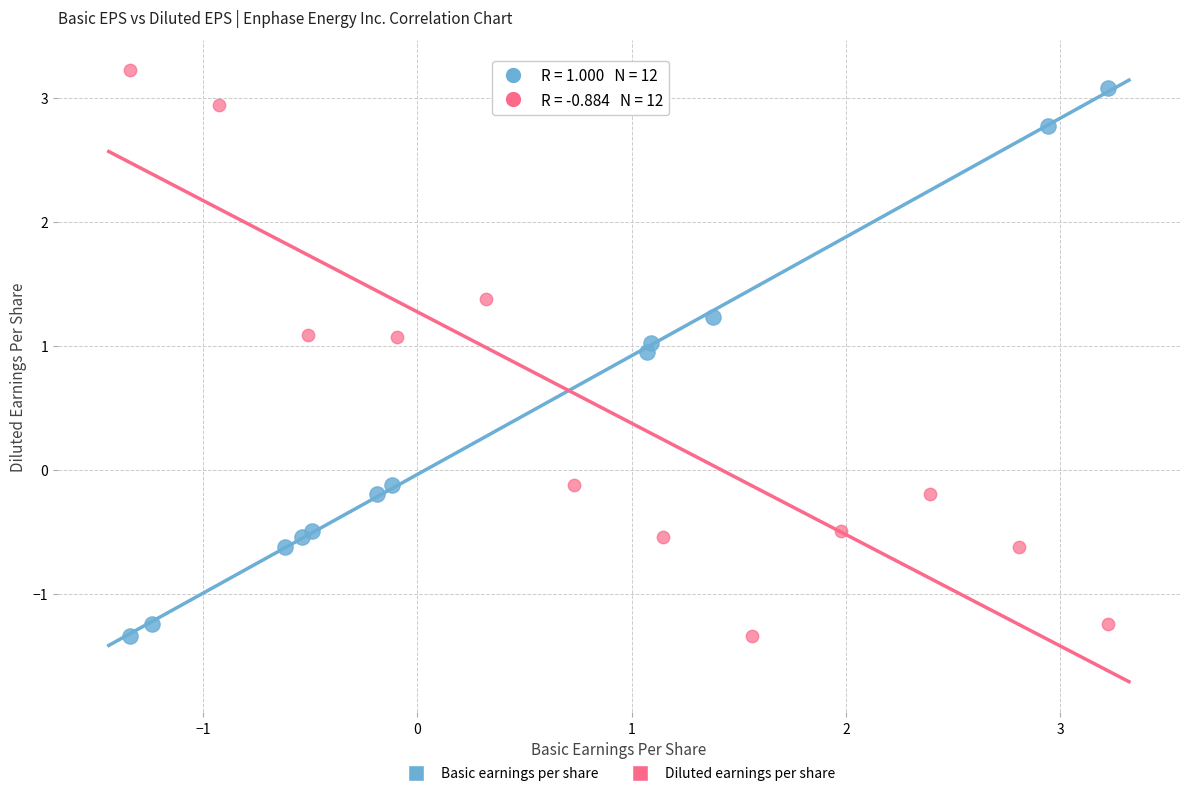

Which series contains the highest Y value?

Diluted earnings per share